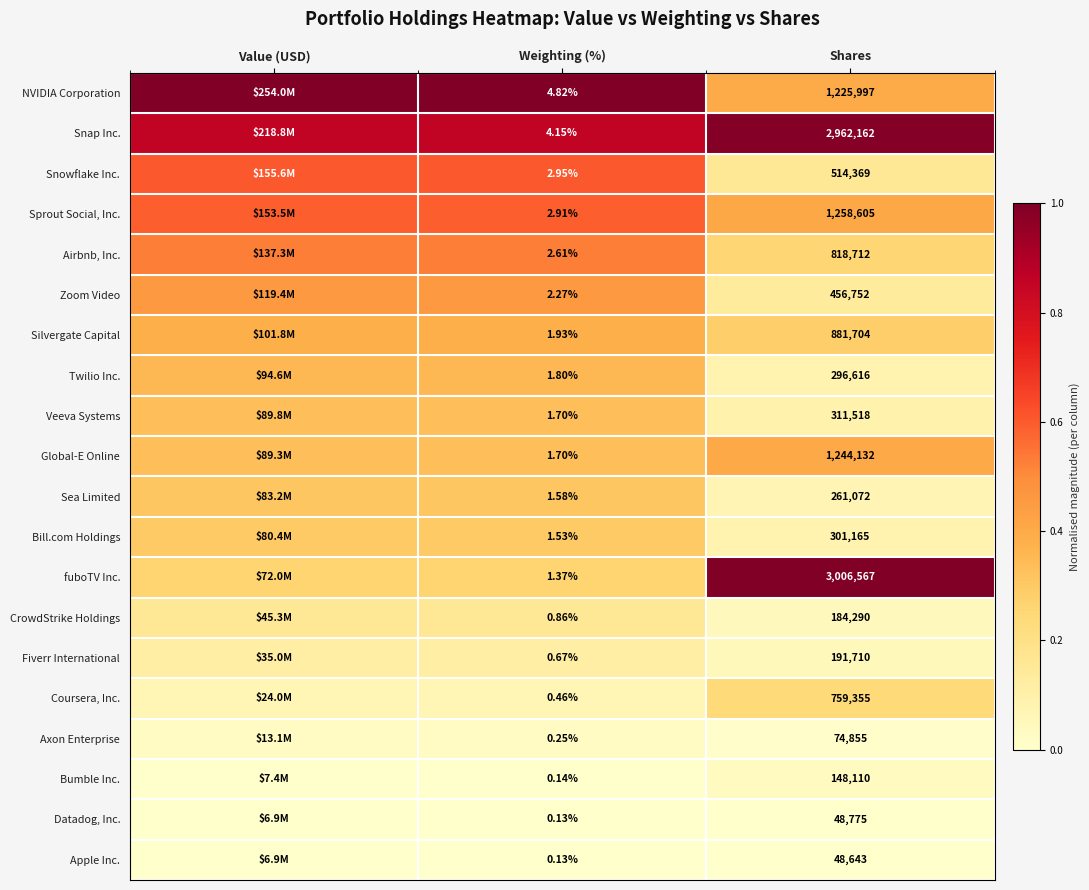

At Shares, list the series in order from largest to smallest.

fuboTV Inc., Snap Inc., Sprout Social, Inc., Global-E Online, NVIDIA Corporation, Silvergate Capital, Airbnb, Inc., Coursera, Inc., Snowflake Inc., Zoom Video, Veeva Systems, Bill.com Holdings, Twilio Inc., Sea Limited, Fiverr International, CrowdStrike Holdings, Bumble Inc., Axon Enterprise, Datadog, Inc., Apple Inc.